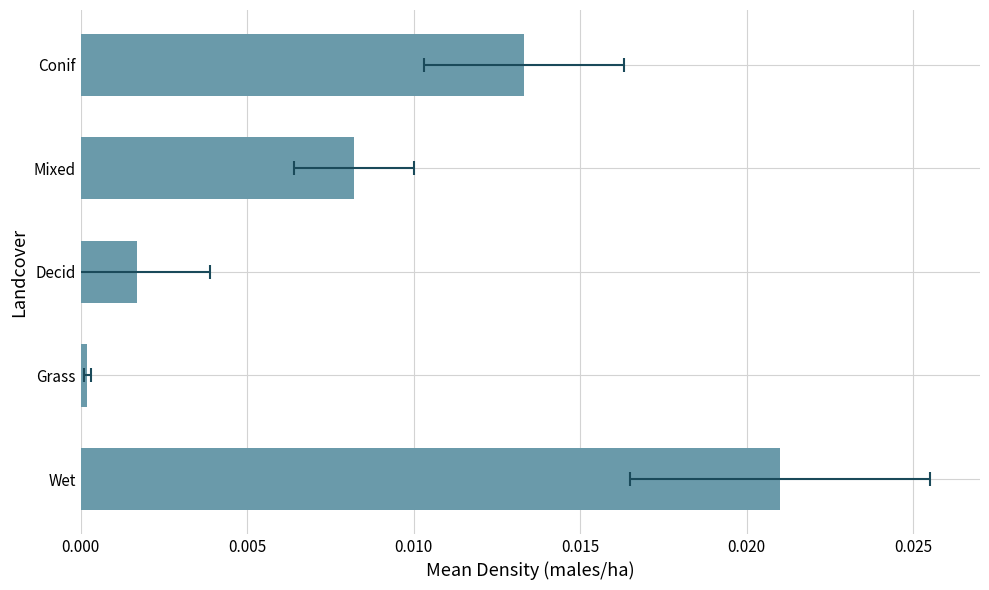

Count the number of data series in this chart.

1